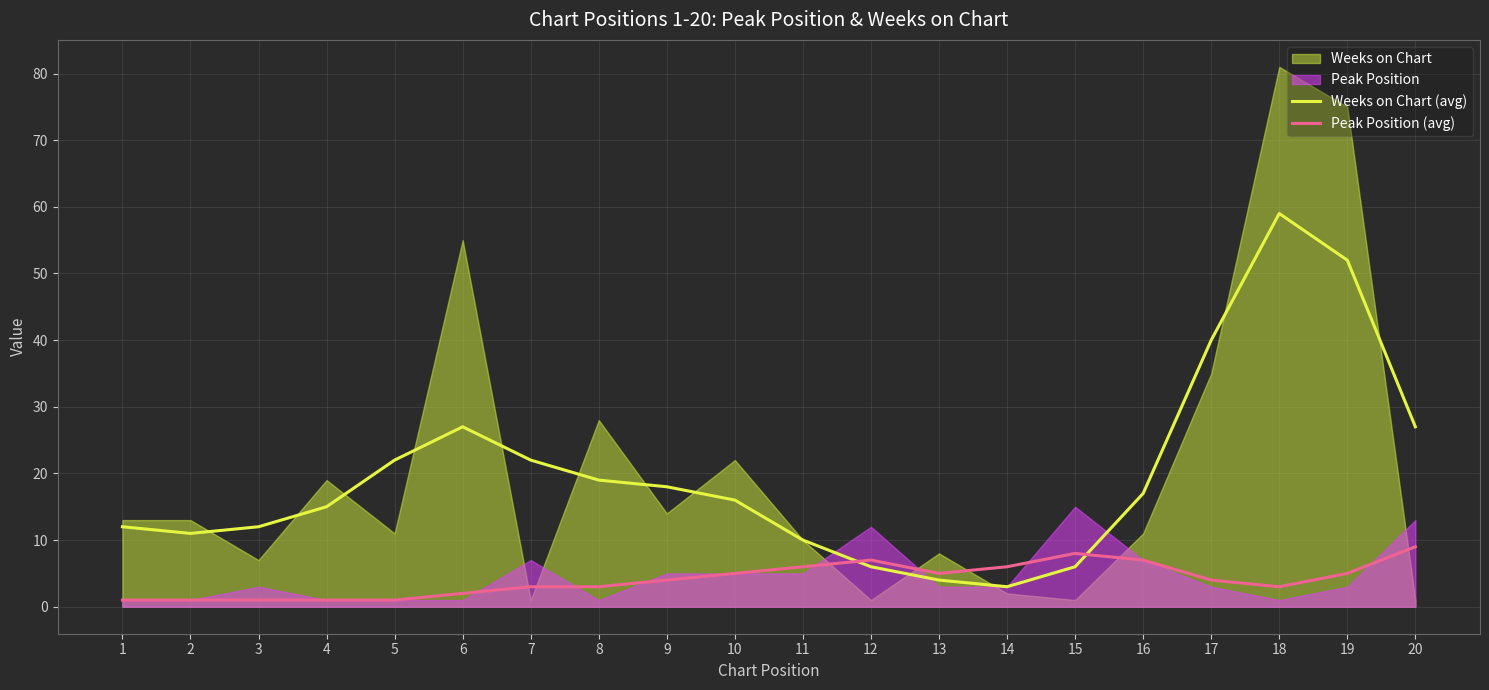

How many values in the Weeks on Chart (avg) series exceed 17?

9